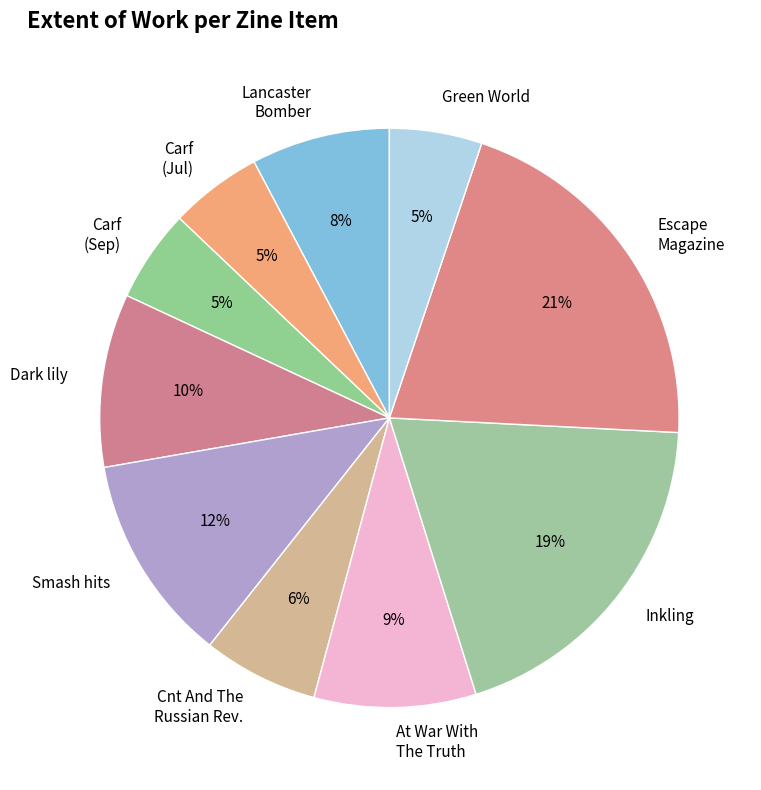

The Cnt And The Russian Rev. slice represents 6% of the pie. True or false?

True